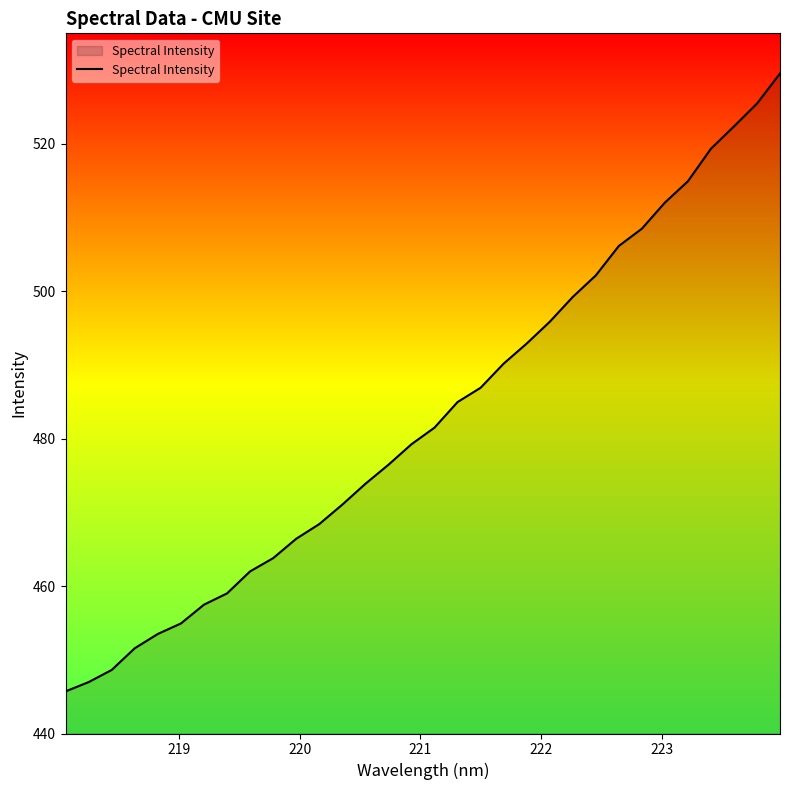

What is the minimum value shown in the chart?

445.7